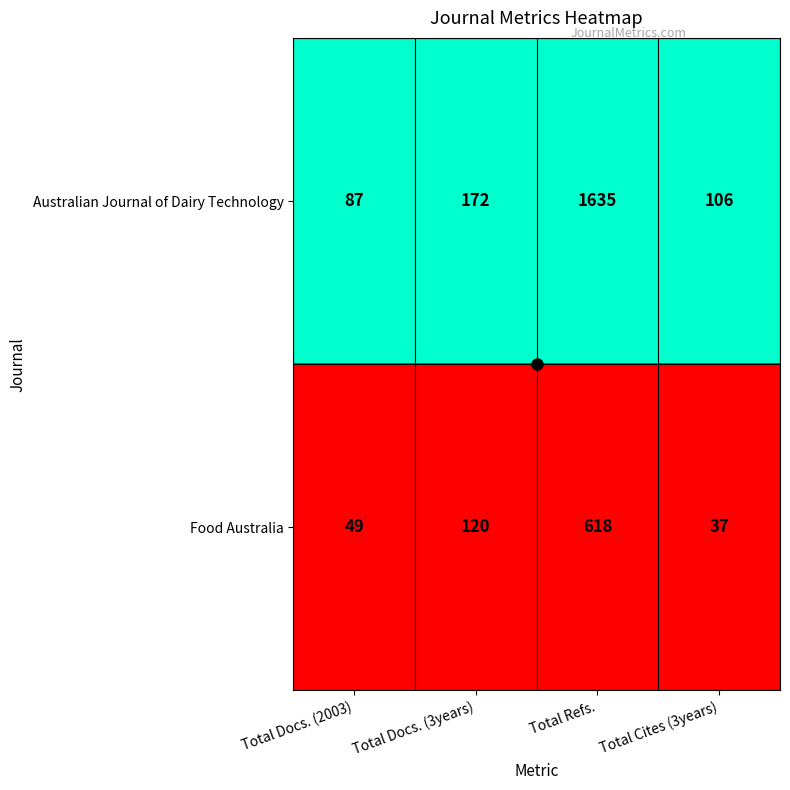

Which series has the largest total across all categories?

Australian Journal of Dairy Technology